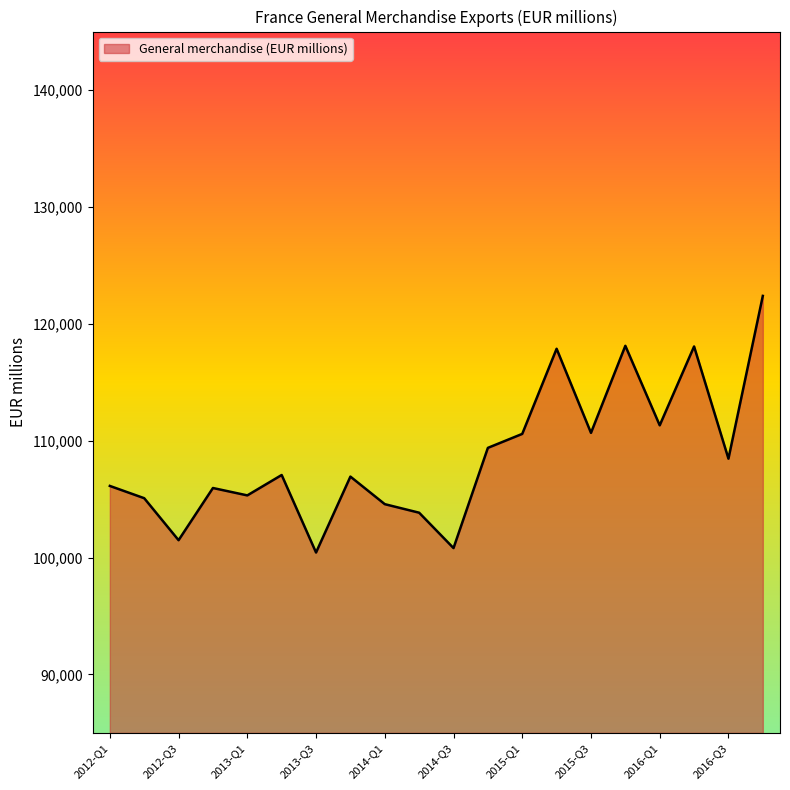

What is the minimum value shown in the chart?

100431